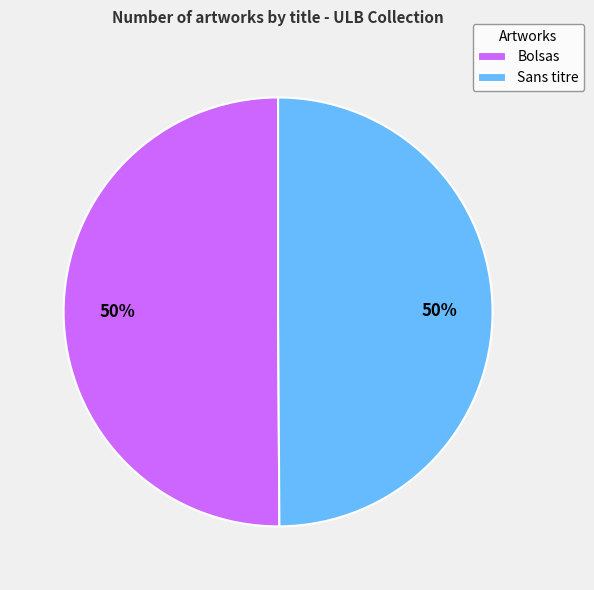

To the nearest percent, what is the average slice percentage?

50%